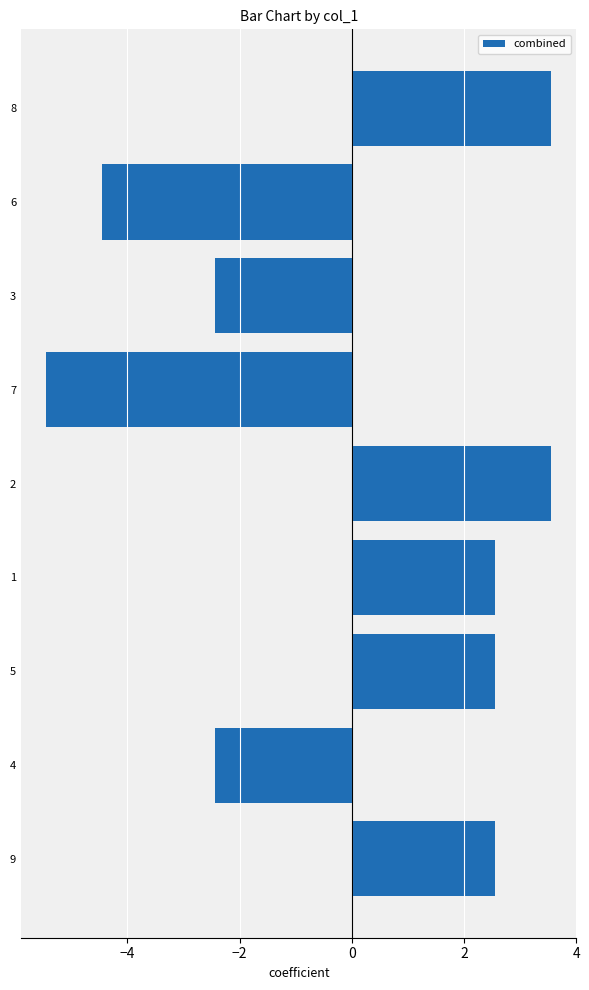

Approximately how many times larger is the value at 8 compared to 9?

1.4